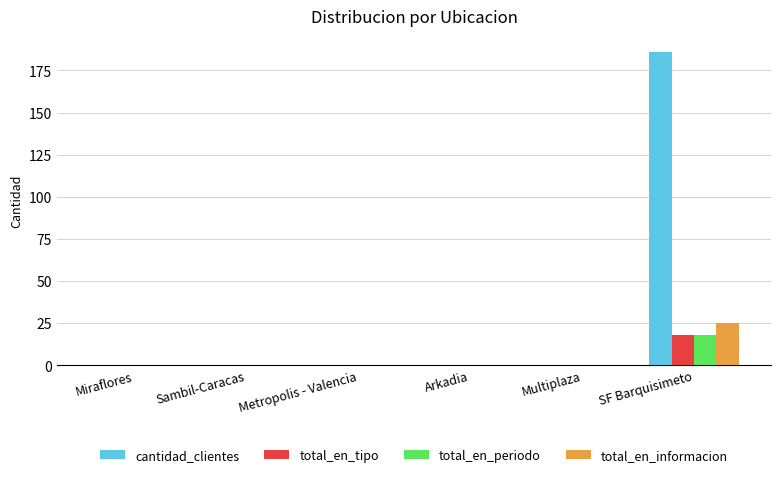

Between Arkadia and SF Barquisimeto, which series saw the biggest shift?

cantidad_clientes